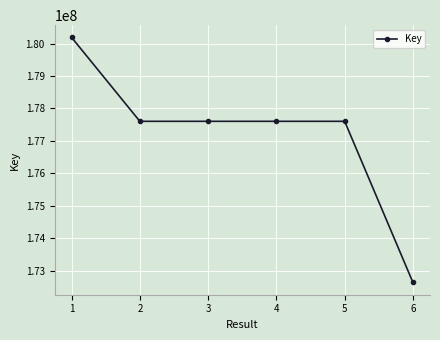

What is the ratio of the value at 3 to the value at 2?

1.0